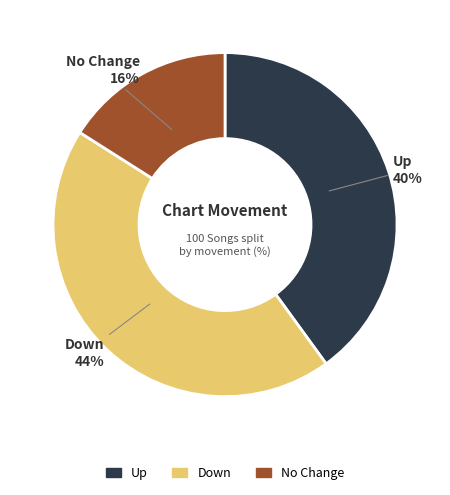

How many segments does this pie chart have?

3